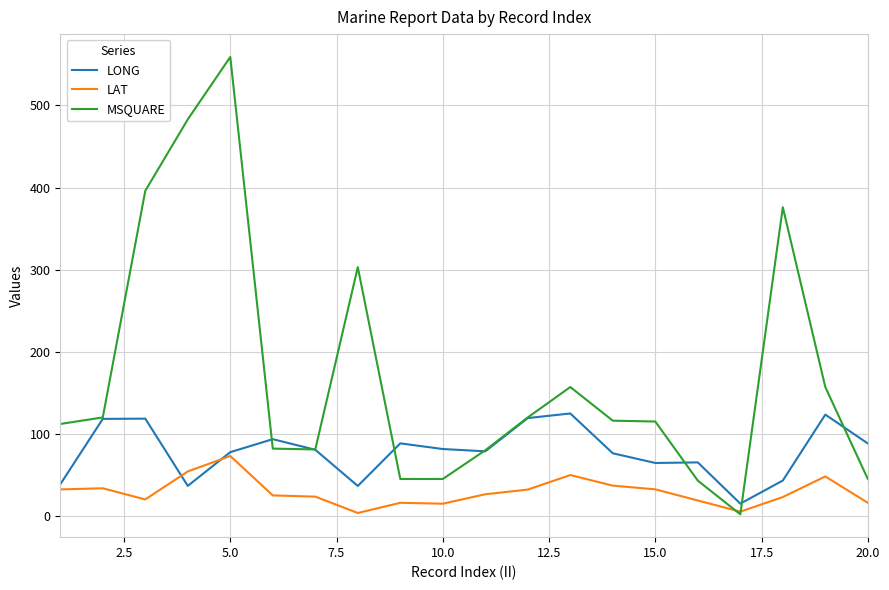

Which series has the largest range (max minus min)?

MSQUARE